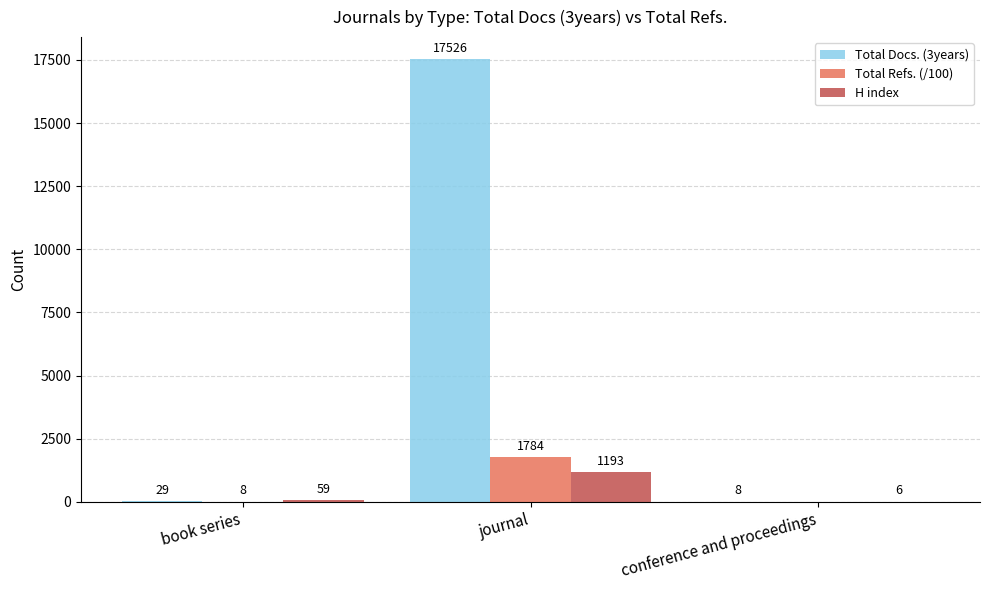

What is the highest value of the Total Refs. (/100) series?

1784.5